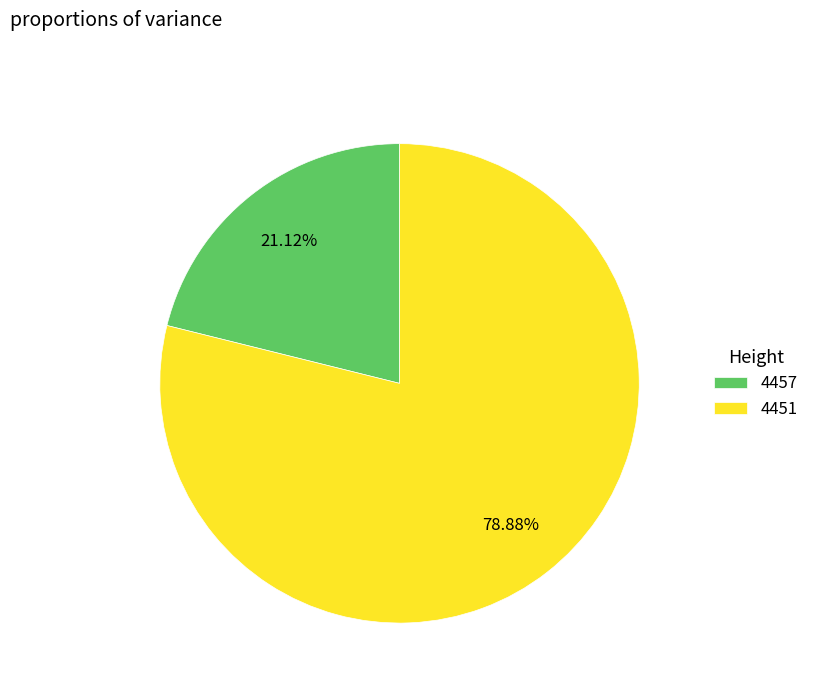

Does any single category account for the majority?

Yes